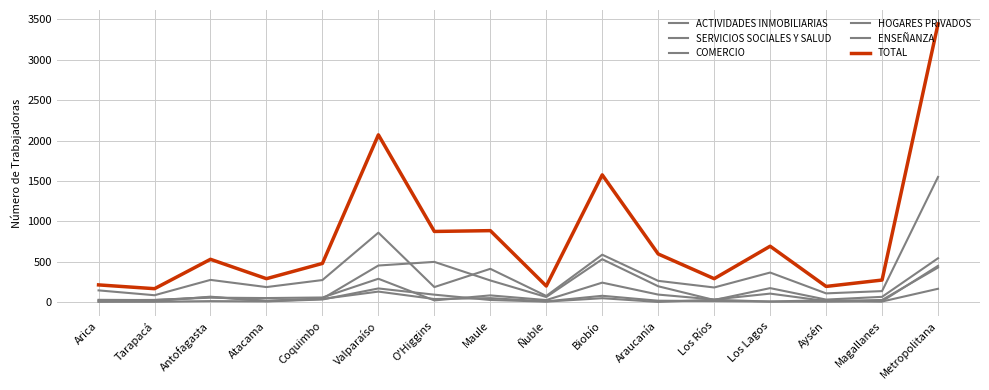

Does the chart display data point markers on the line(s)?

No